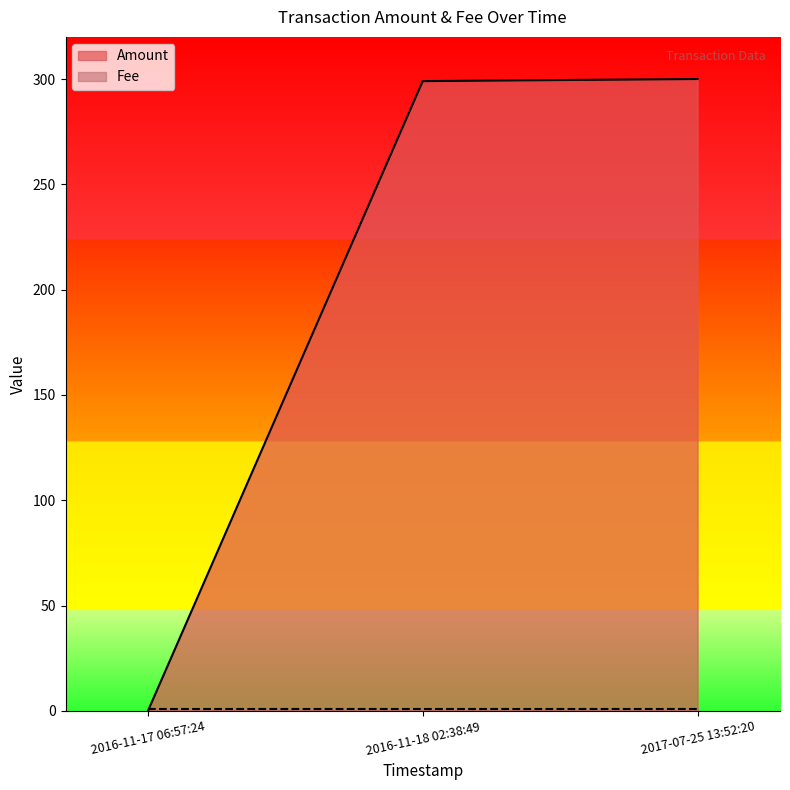

Is it true that the value at 2016-11-18 02:38:49 is 299?

True